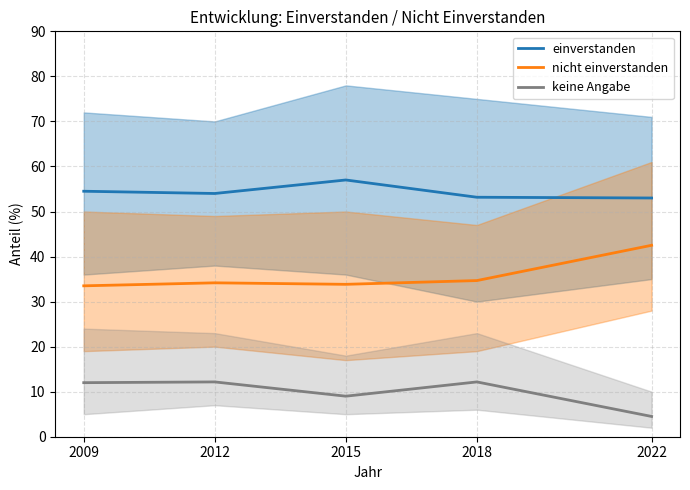

Rank the series by their maximum value, from highest to lowest.

einverstanden, nicht einverstanden, keine Angabe